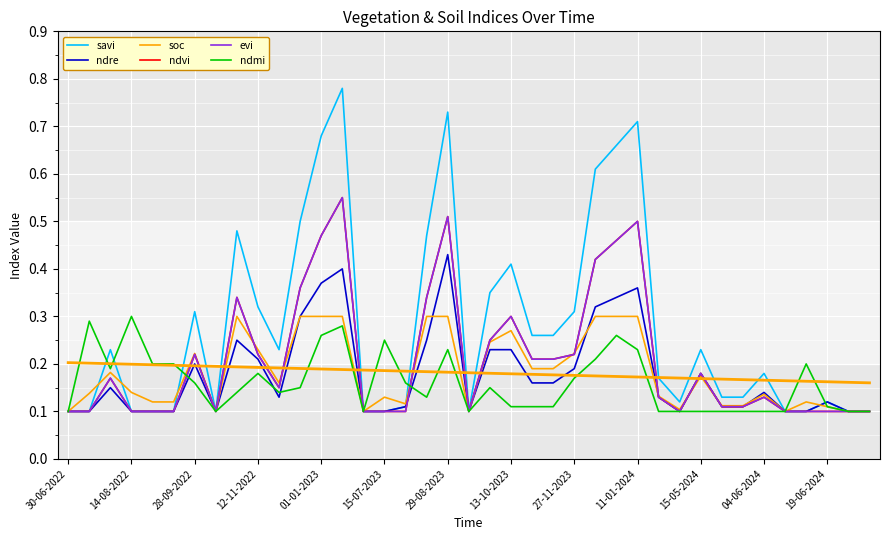

How many distinct data groups are displayed?

6